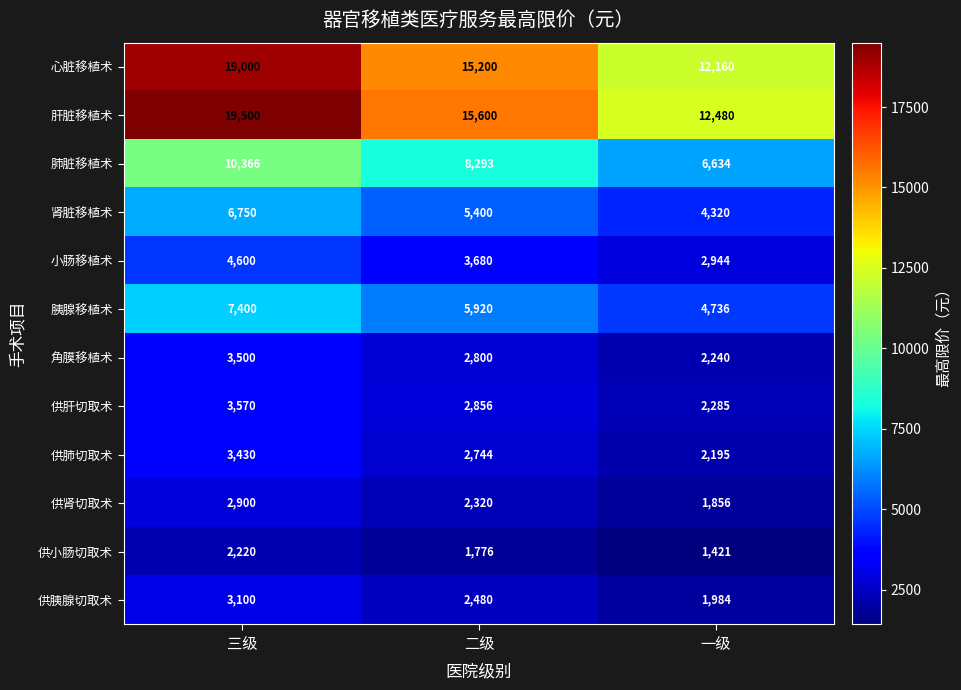

The 肝脏移植术 series shows 21015 at 一级. True or false?

False